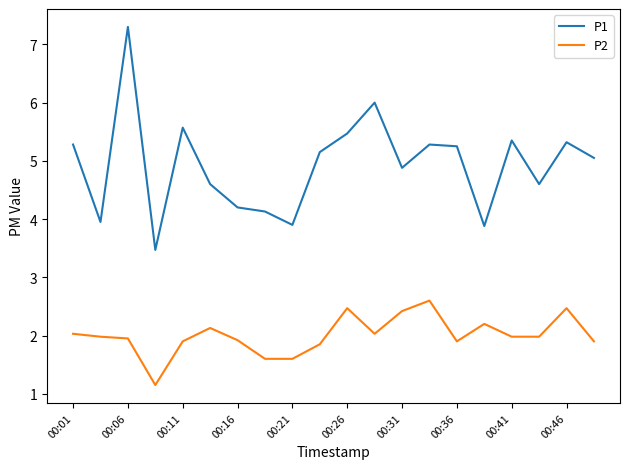

How many distinct data groups are displayed?

2